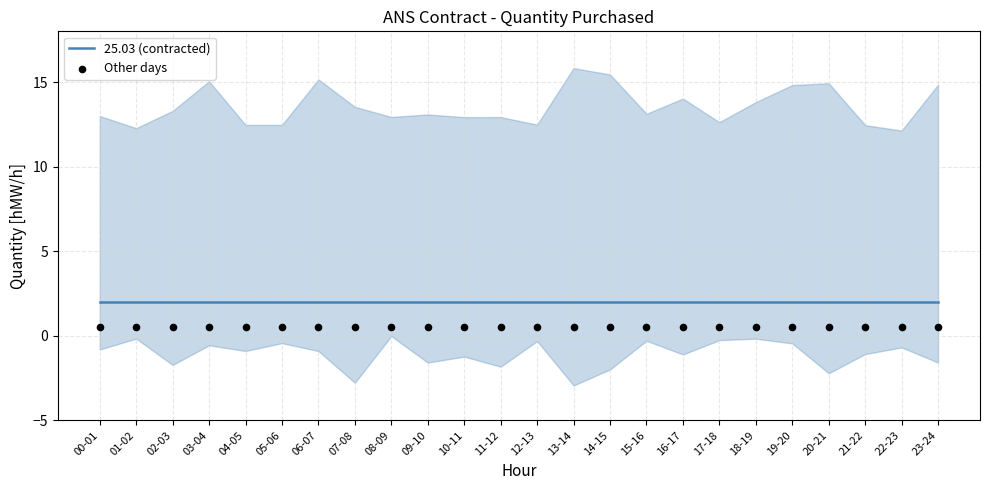

Which series has the largest total across all categories?

25.03 (contracted)